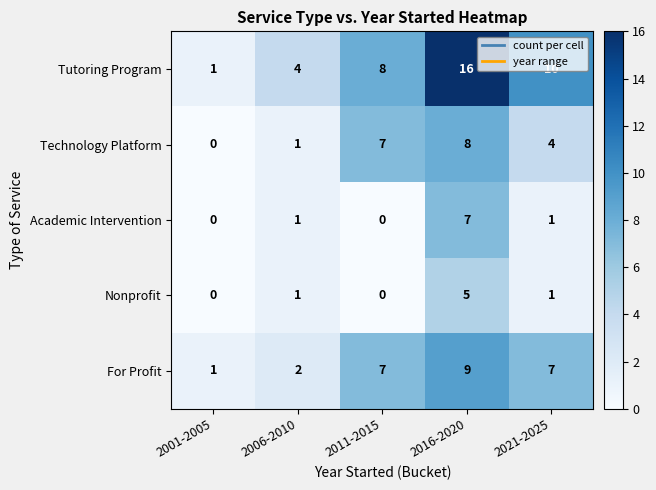

Which series has the largest total across all categories?

Tutoring Program